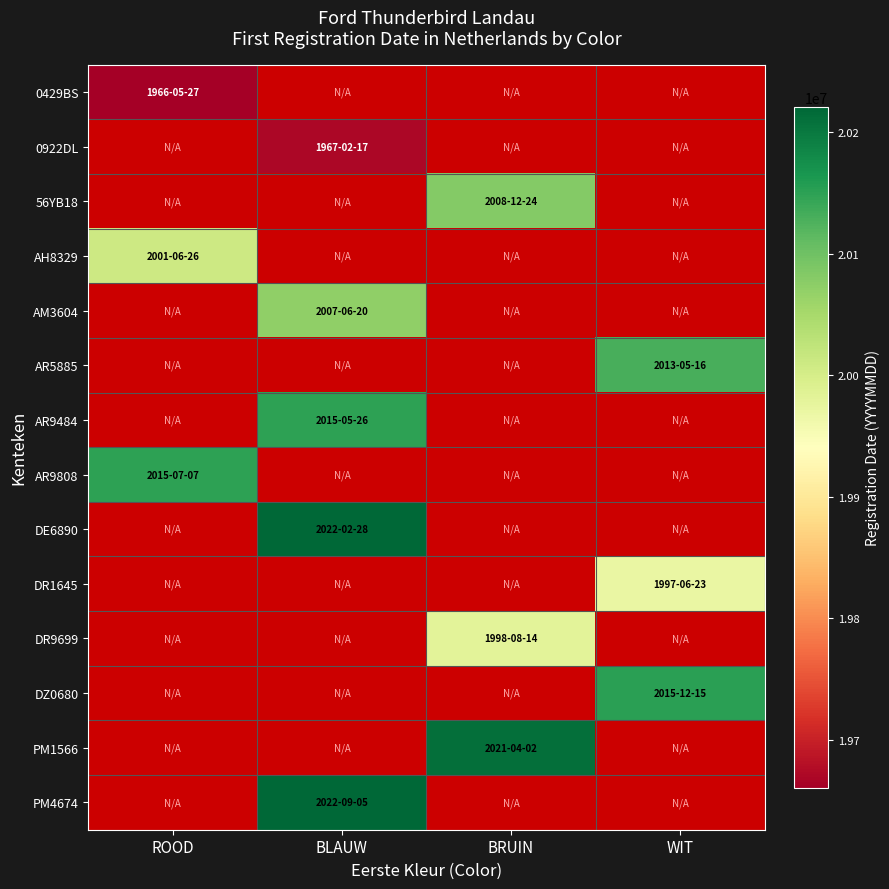

Which series has the widest spread of values?

0429BS